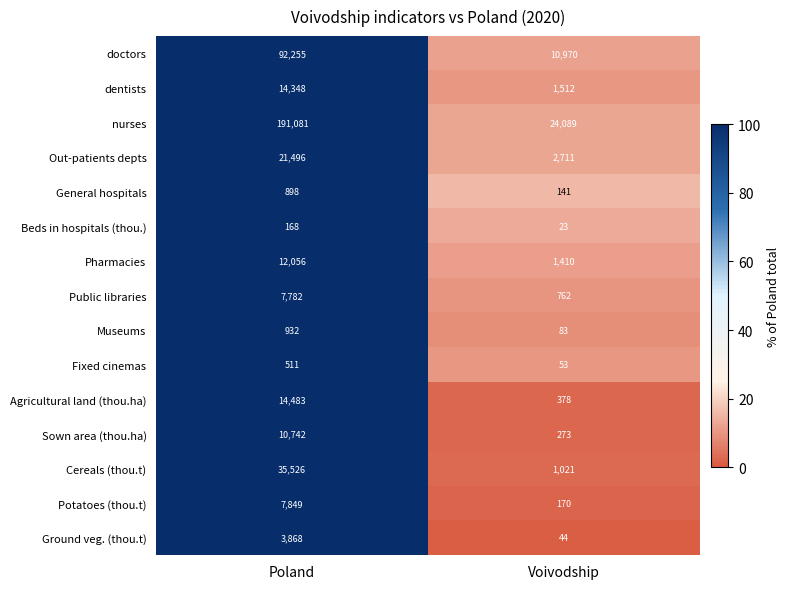

Where is Potatoes (thou.t) nearest to the value 4009?

Voivodship